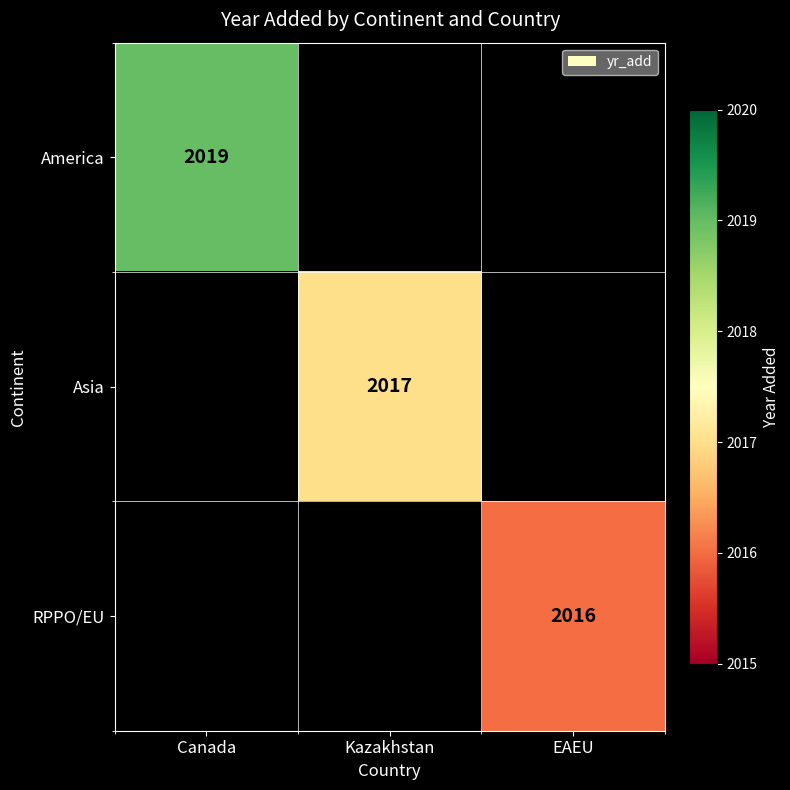

What is the greatest value displayed?

2019.0